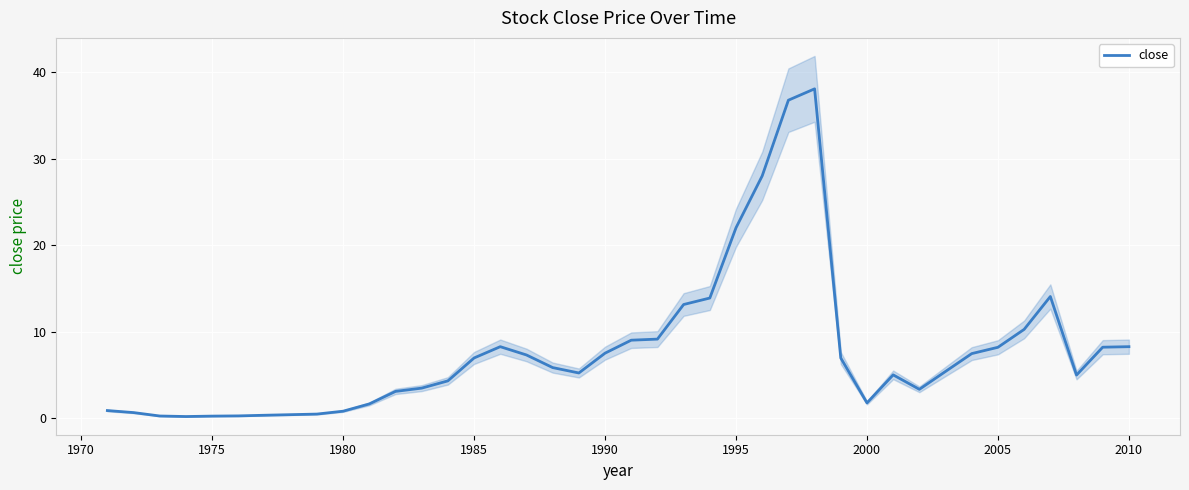

How many values exceed 5?

22